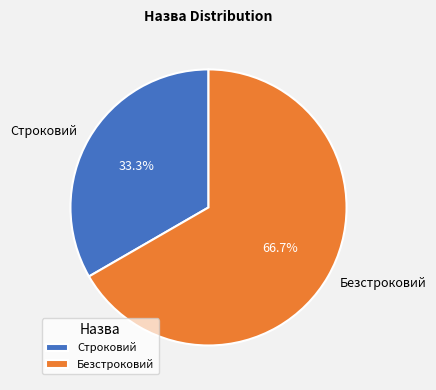

Approximately how many times larger is the value at Безстроковий compared to Строковий?

2.0